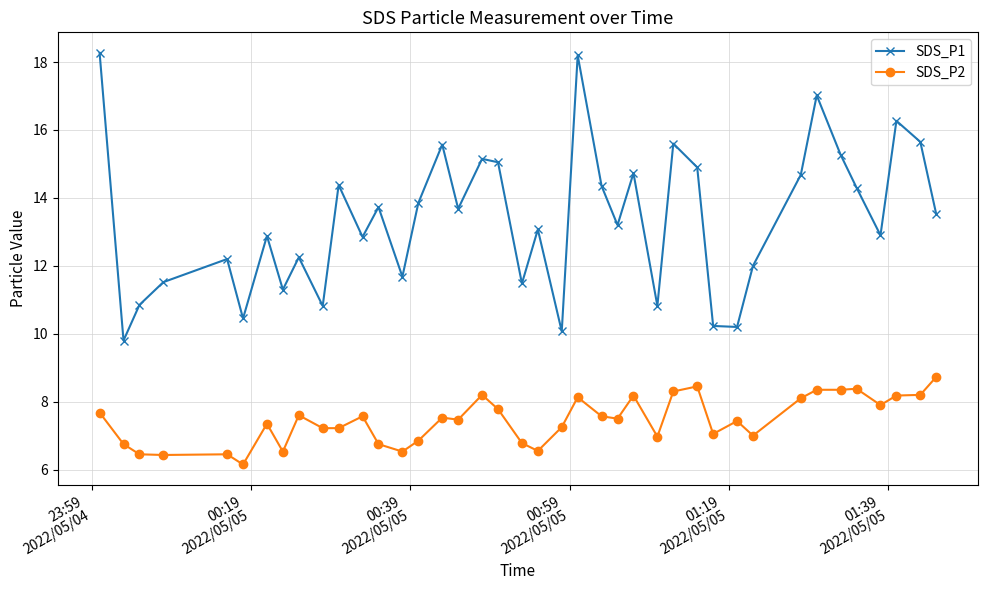

What is the average value of the SDS_P2 series?

7.4